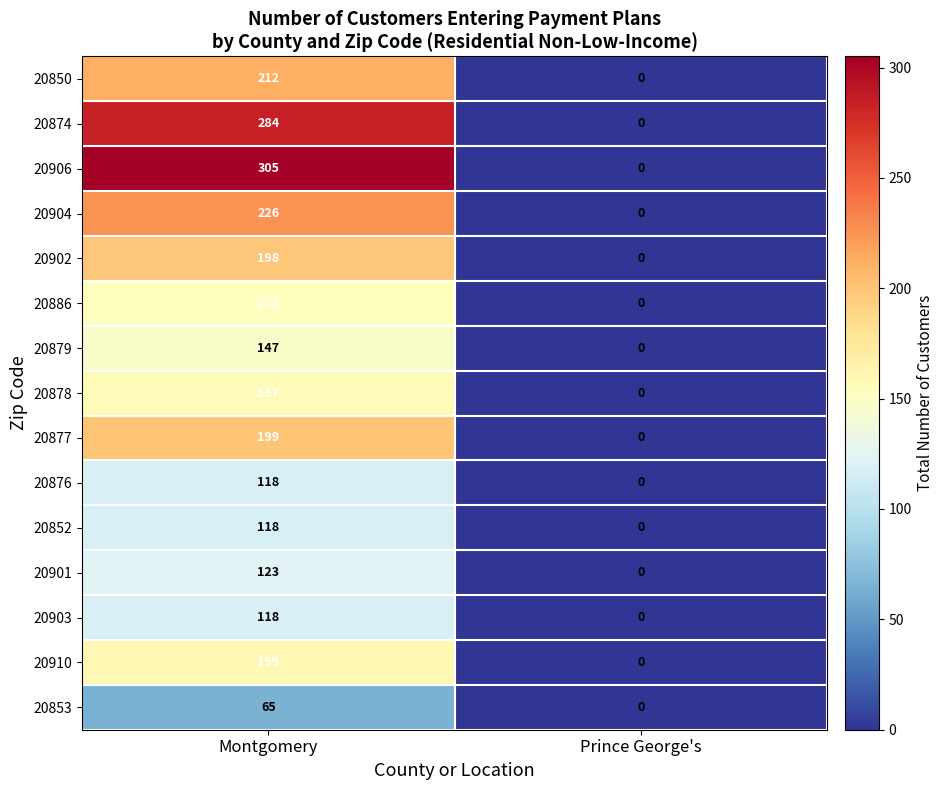

Reading right to left, transcribe all the data shown in this chart.

20850: 0	212
20874: 0	284
20906: 0	305
20904: 0	226
20902: 0	198
20886: 0	153
20879: 0	147
20878: 0	157
20877: 0	199
20876: 0	118
20852: 0	118
20901: 0	123
20903: 0	118
20910: 0	159
20853: 0	65